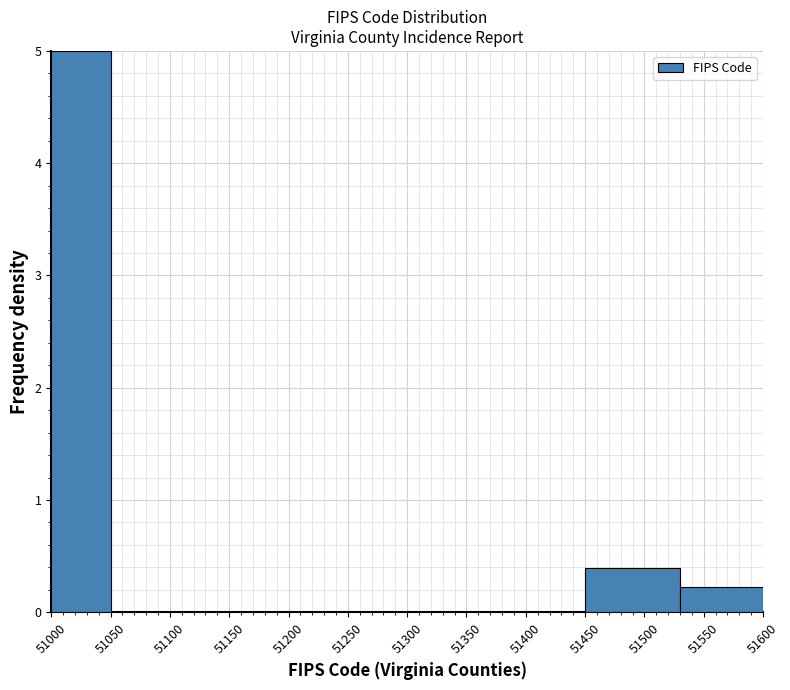

Reading left to right, list every bar in this chart as the range it spans on the x-axis followed by its height. The values are not printed on the chart, so give them approximately, as read against the axis.

51000 to 51050: 5.0
51050 to 51100: 0
51100 to 51150: 0
51150 to 51200: 0
51200 to 51250: 0
51250 to 51300: 0
51300 to 51350: 0
51350 to 51450: 0
51450 to 51530: 0.4
51530 to 51600: 0.2